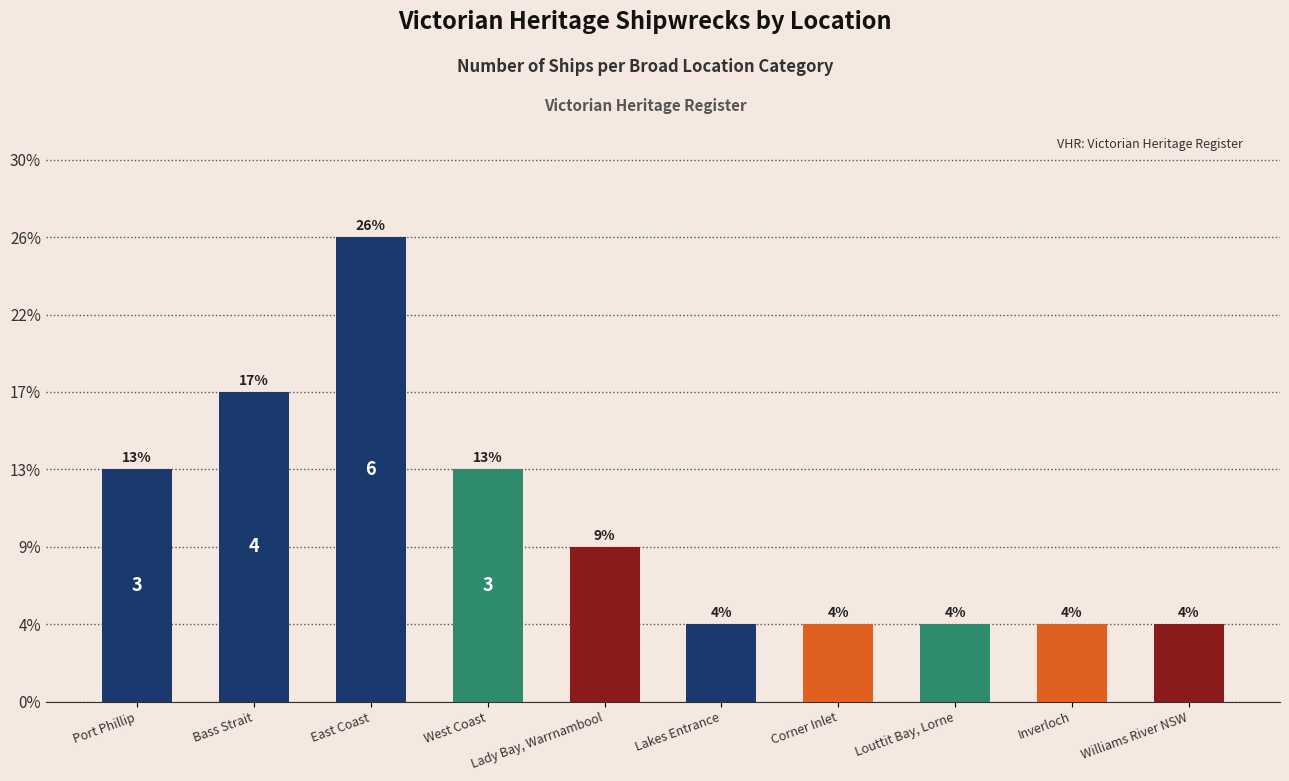

What is the sum of all values?

23